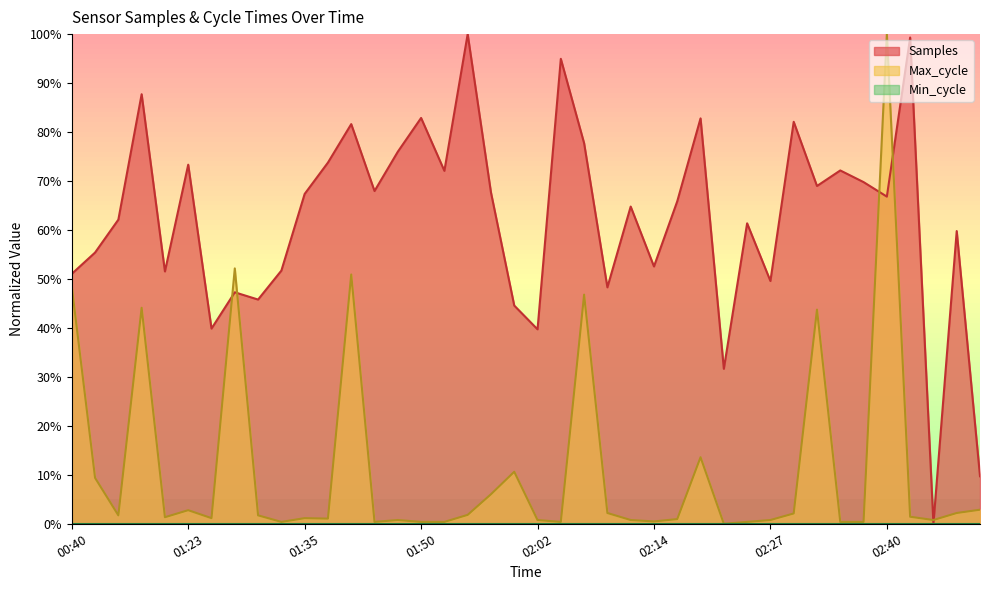

Does the chart have visible grid lines?

No